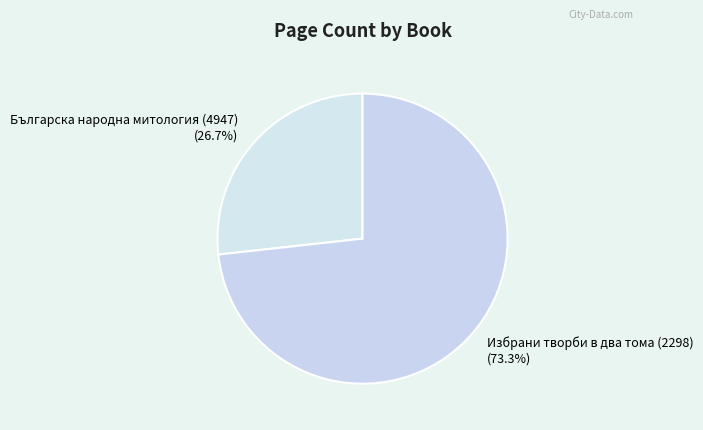

Count the number of slices in the pie.

2